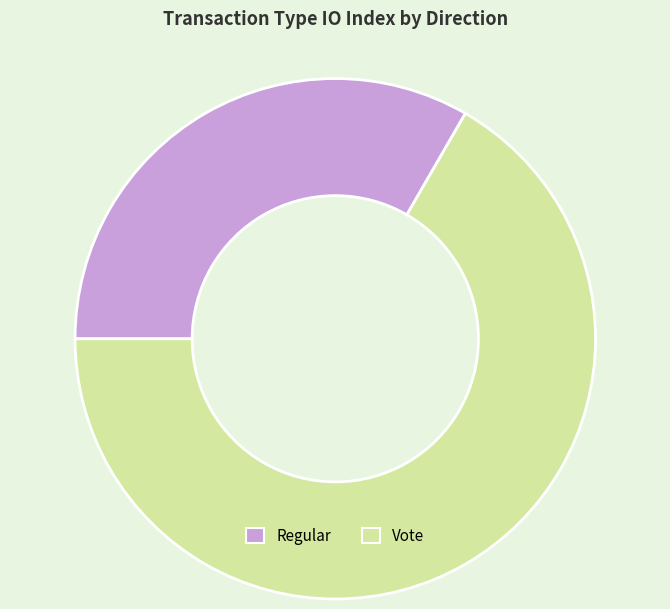

Between Vote and Regular, which is larger?

Vote